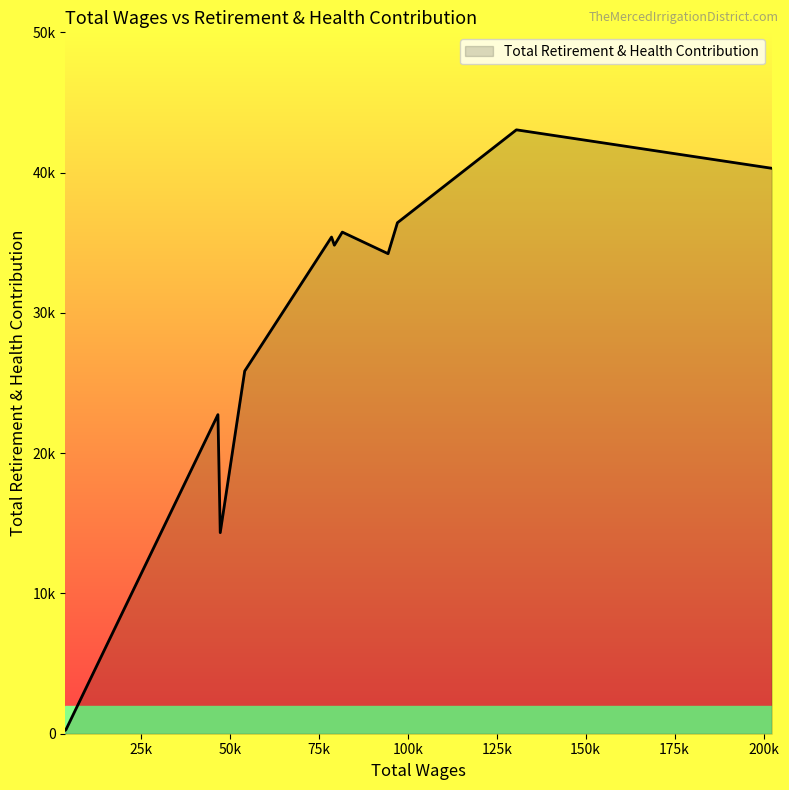

Does the chart display data point markers on the line(s)?

No